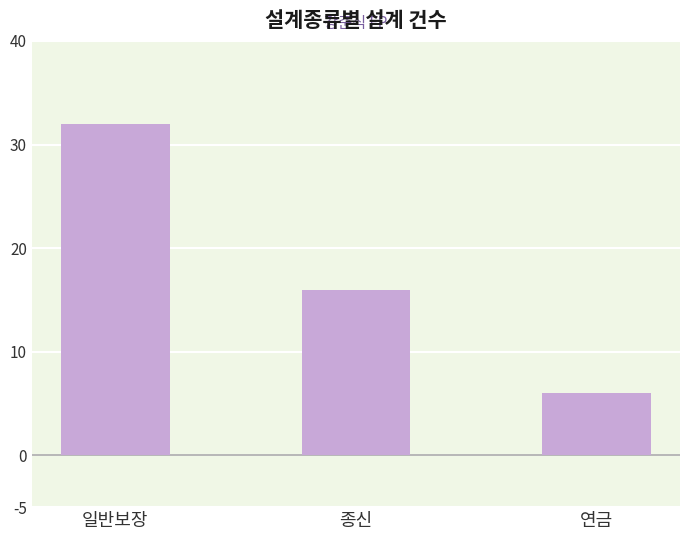

The chart shows a value of 9 at 연금. True or false?

False